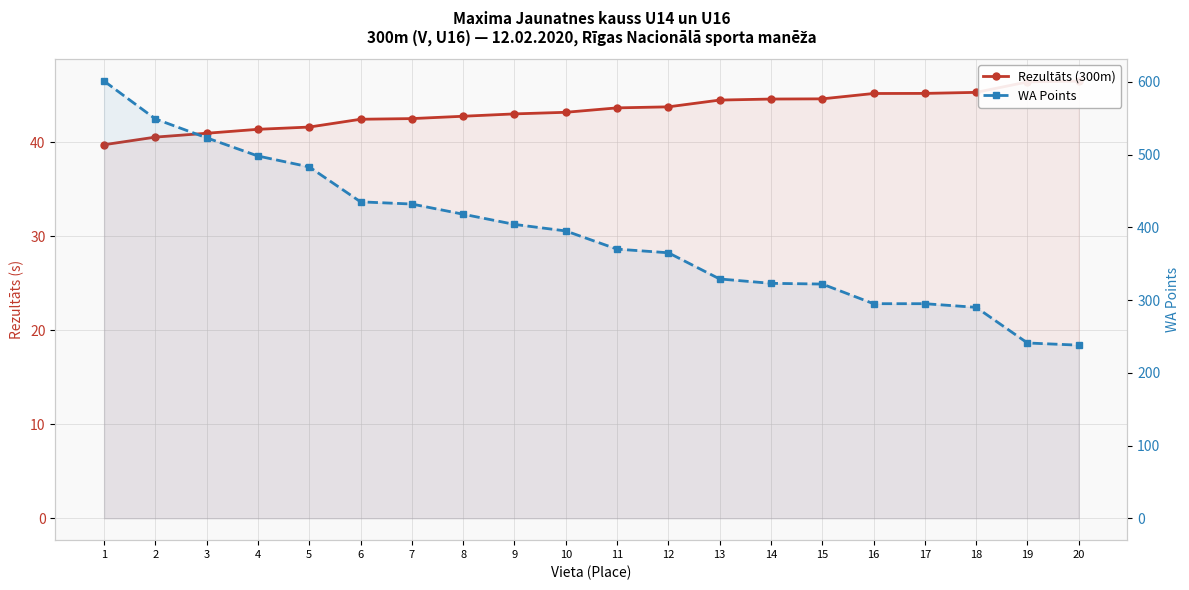

Which category has the lowest value in the WA Points series?

20